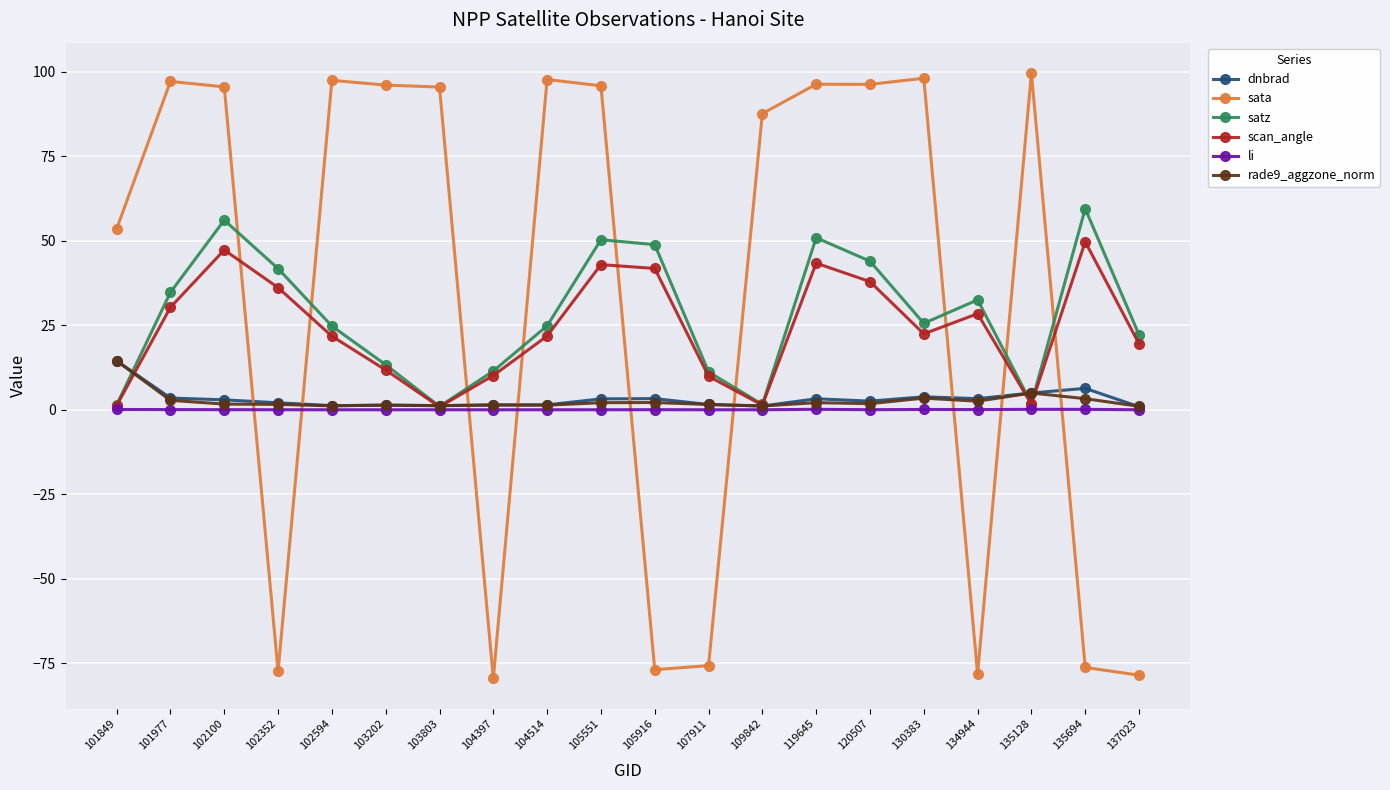

Where do sata and rade9_aggzone_norm first cross each other?

102100 and 102352